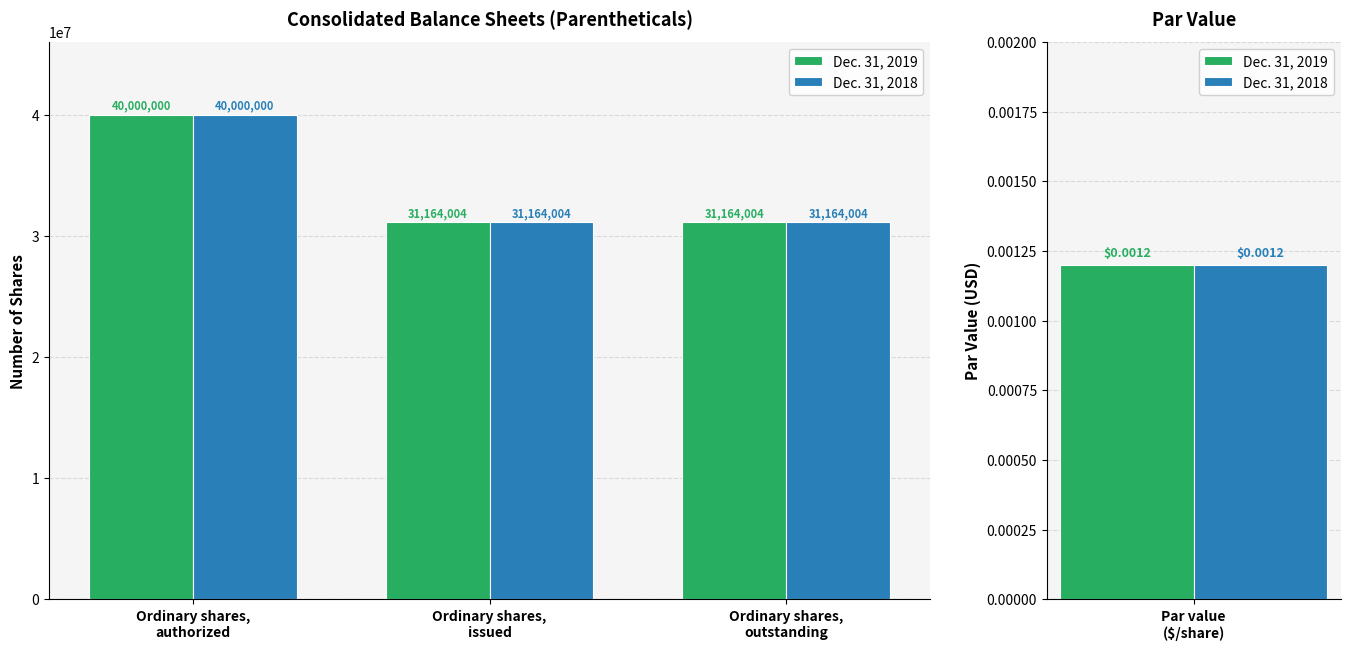

Which category has the highest value in the Dec. 31, 2018 series?

Ordinary shares,
authorized